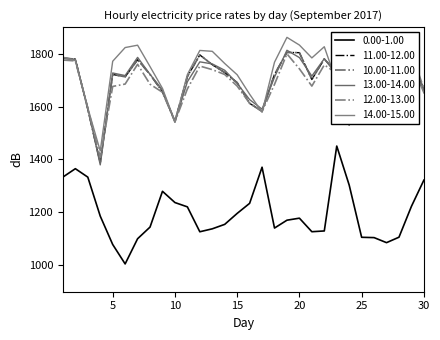

What are all the series names shown in the legend?

0.00-1.00, 11.00-12.00, 10.00-11.00, 13.00-14.00, 12.00-13.00, 14.00-15.00